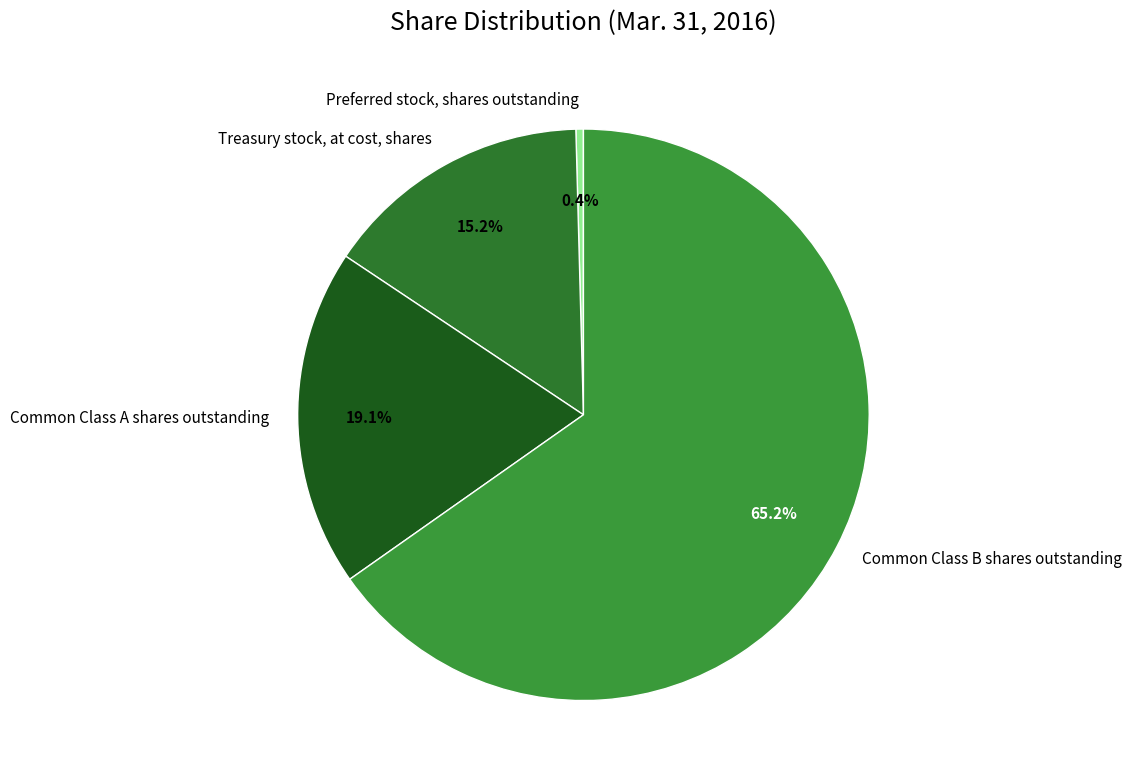

How many segments does this pie chart have?

4